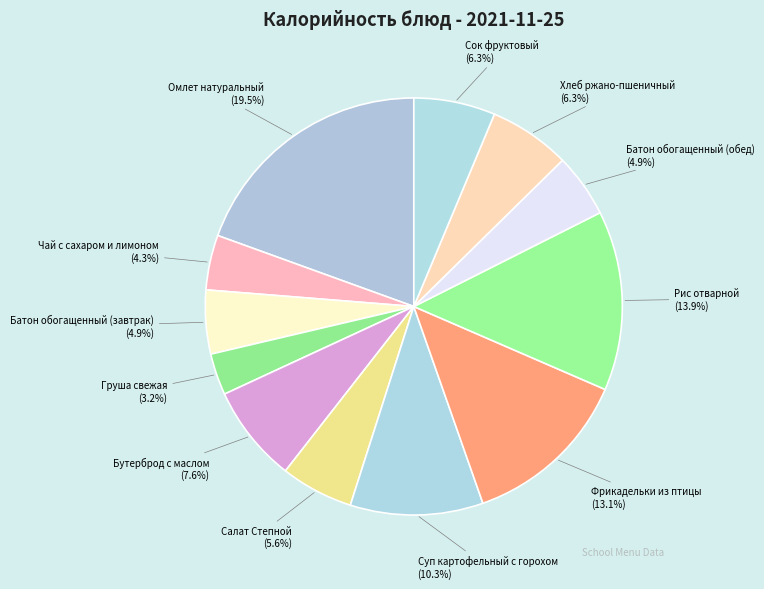

Does Батон обогащенный (завтрак) account for over 50% of the chart?

No